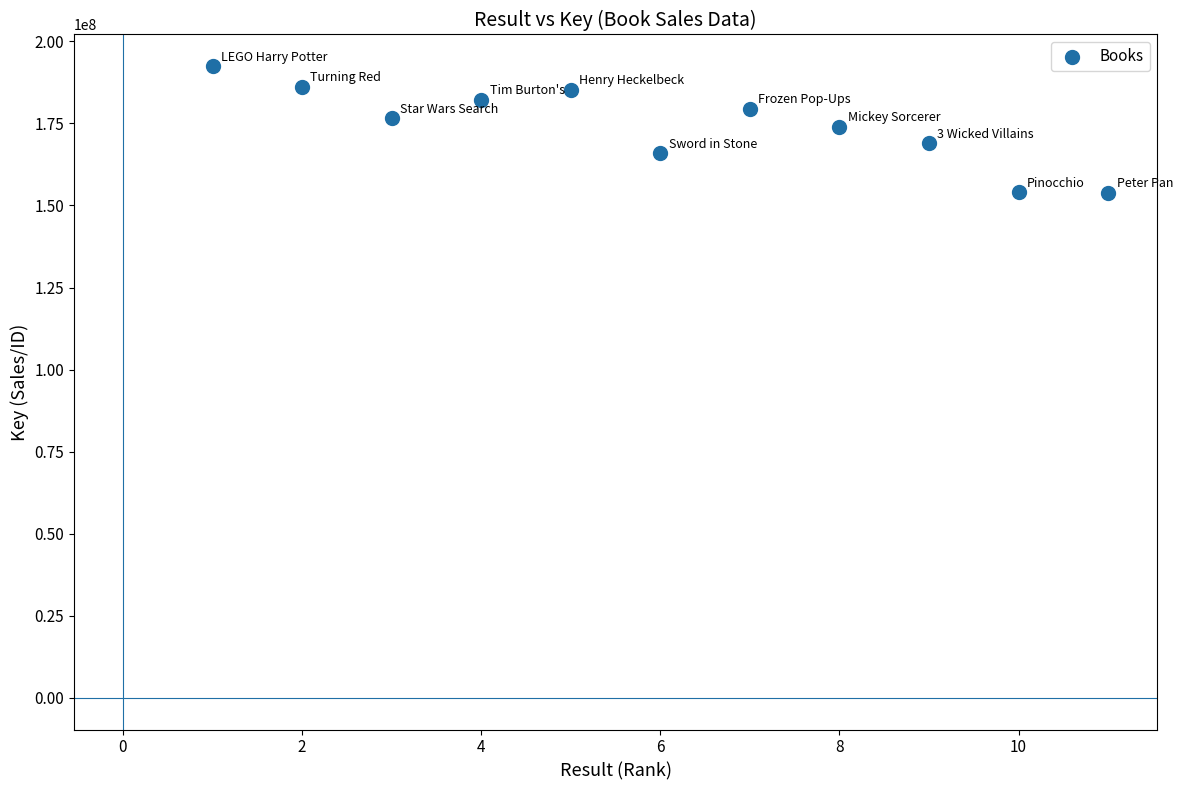

What is the range of Y values (max minus min)?

38503374